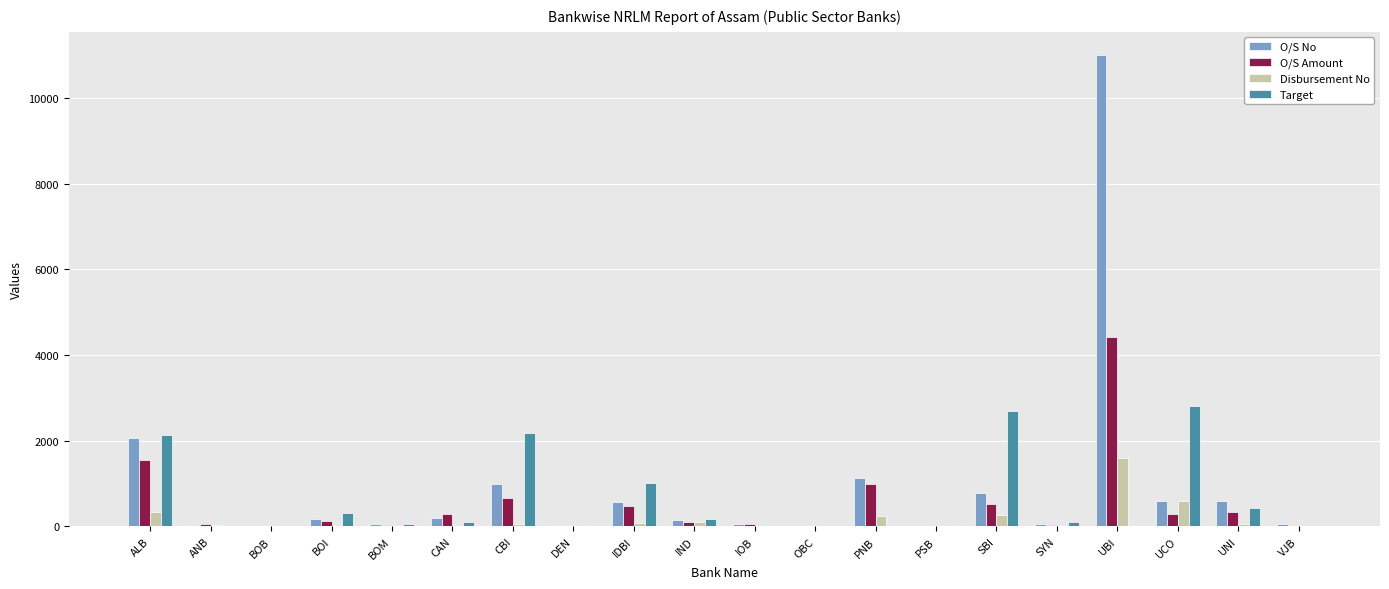

How many series are shown in this chart?

4